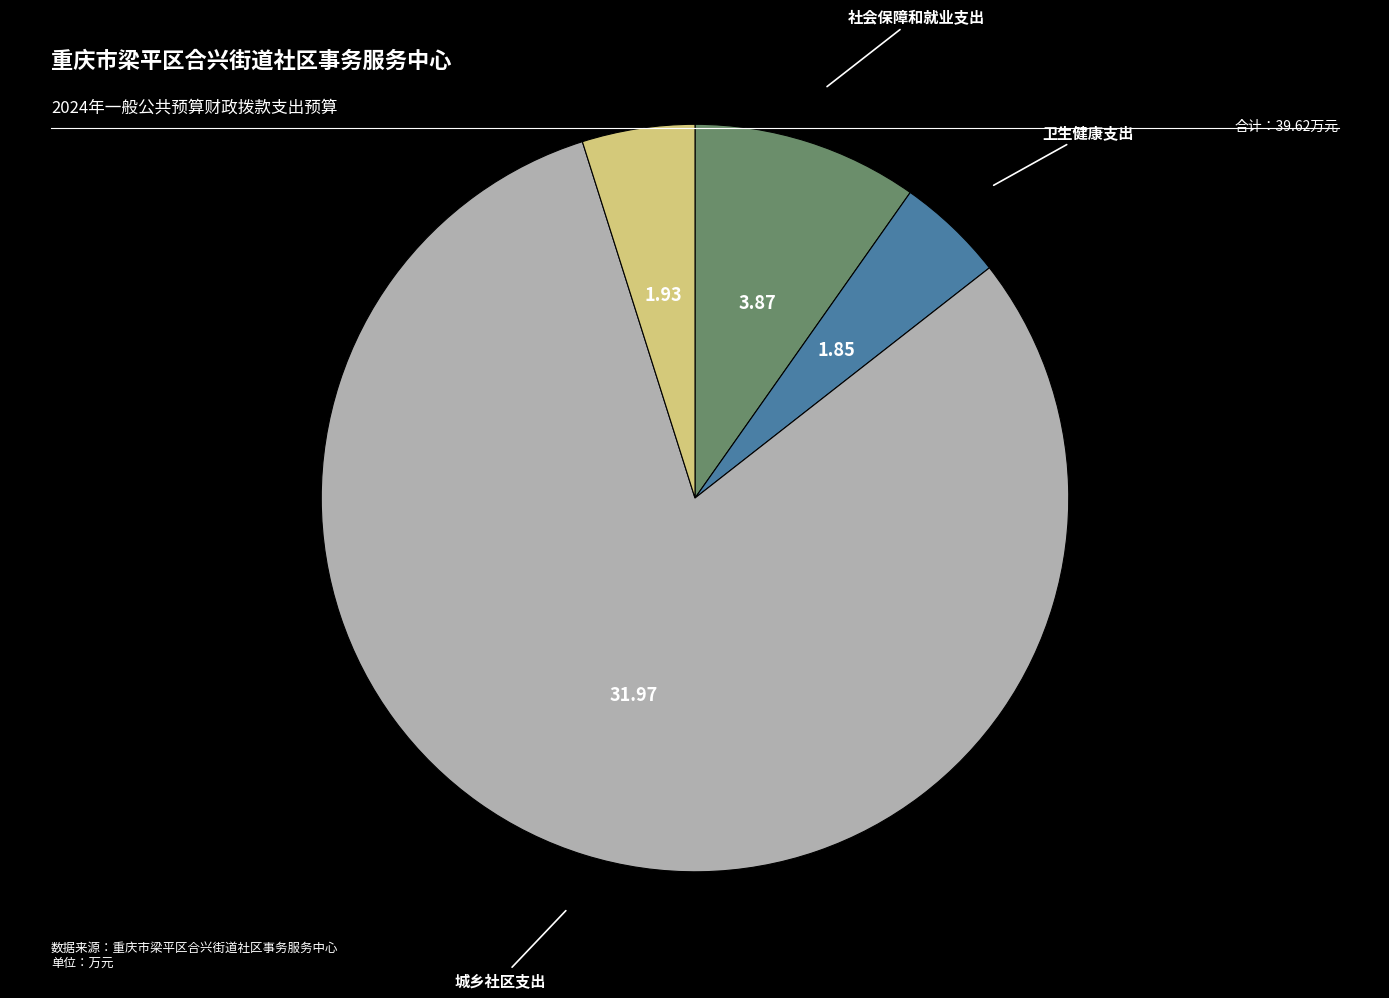

Is there any slice that represents more than half of the pie?

Yes